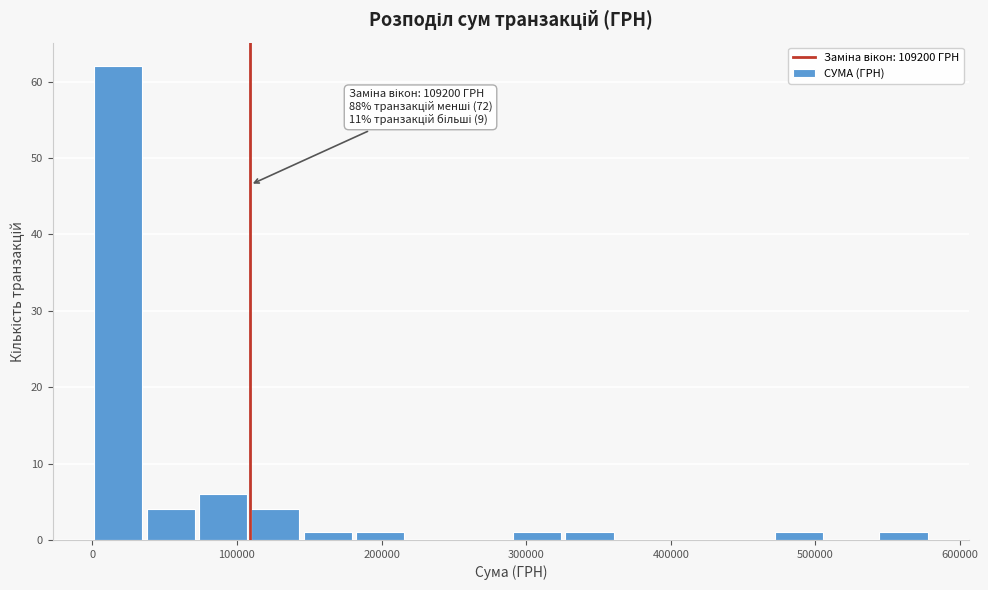

Around what value on the x-axis is the tallest bar? Give the approximate position of its centre, as read against the axis.

20000